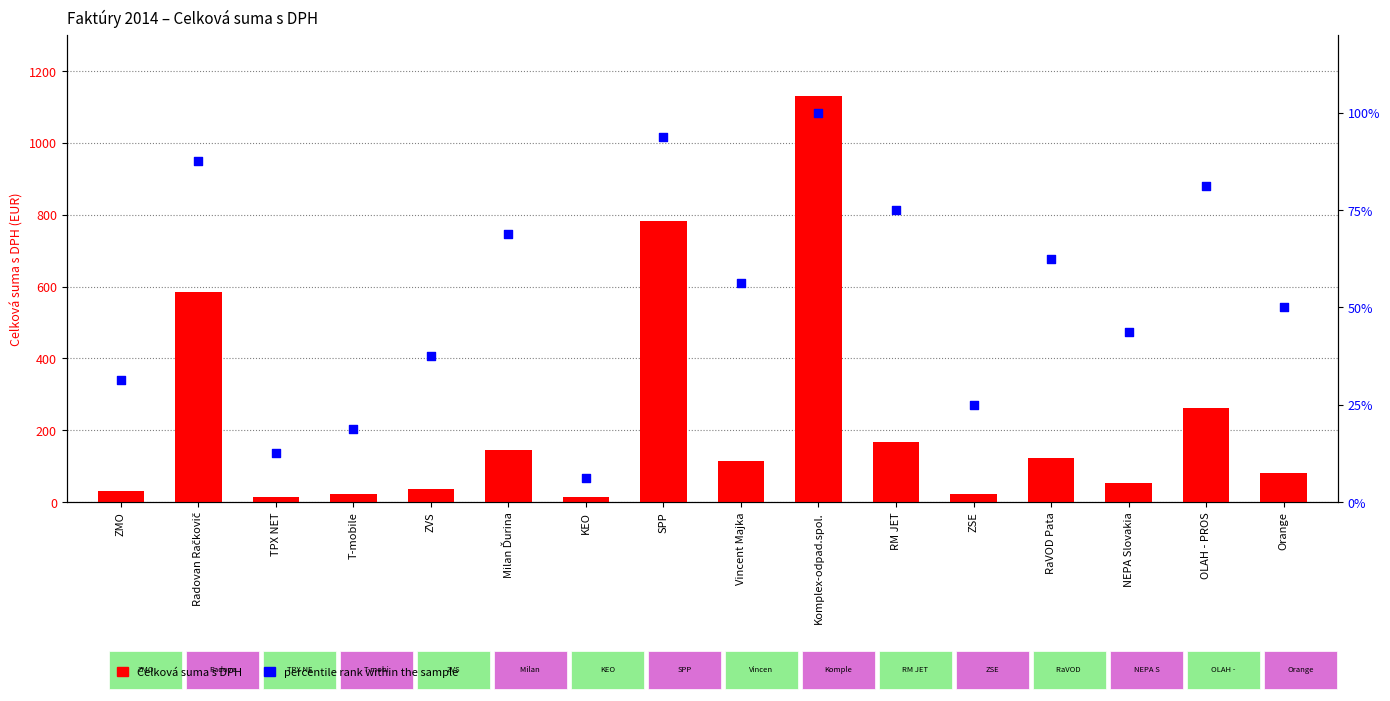

At how many categories does at least one series exceed 633?

2